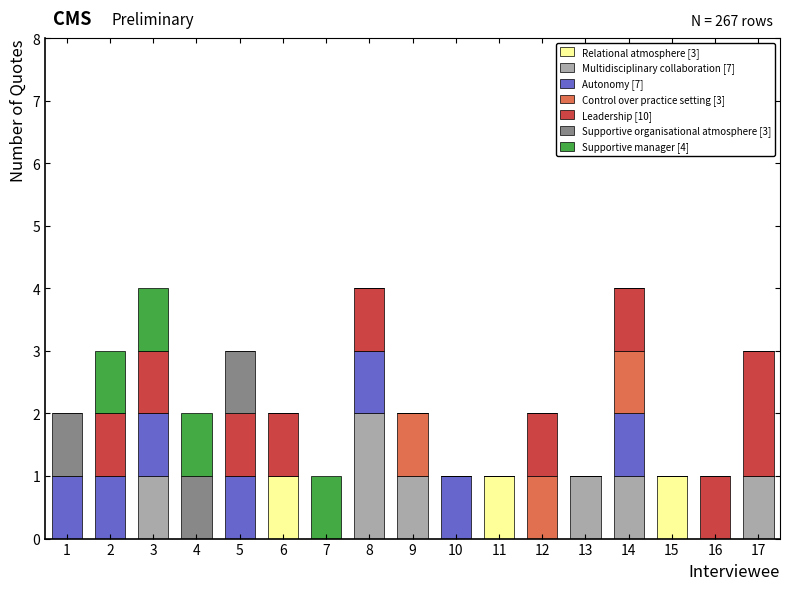

Does the chart contain stacked bars?

Yes